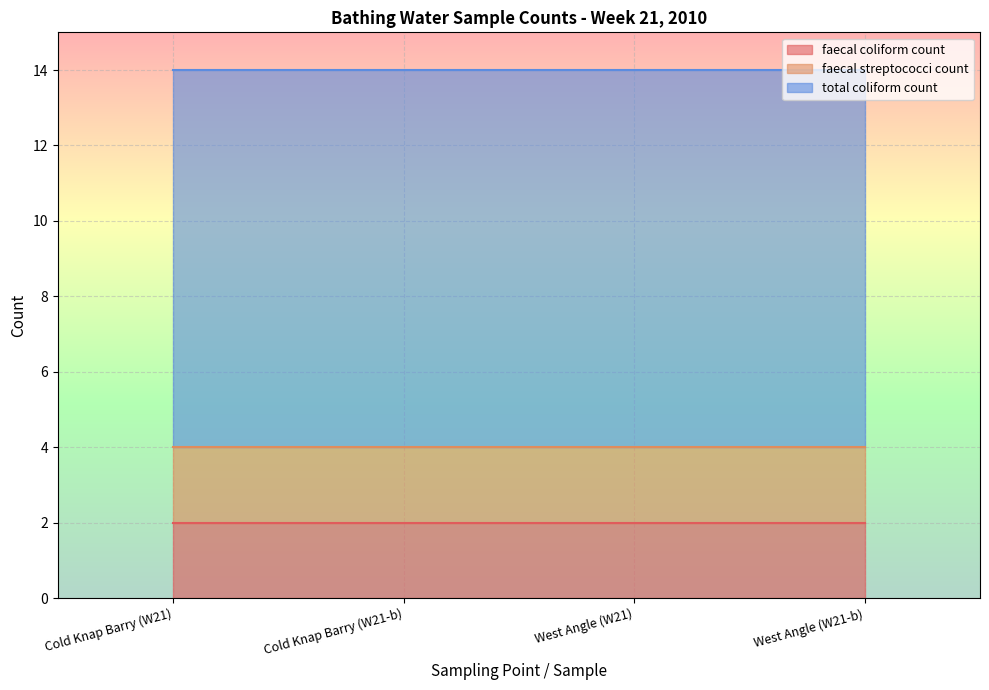

How many lines are shown in the chart?

3